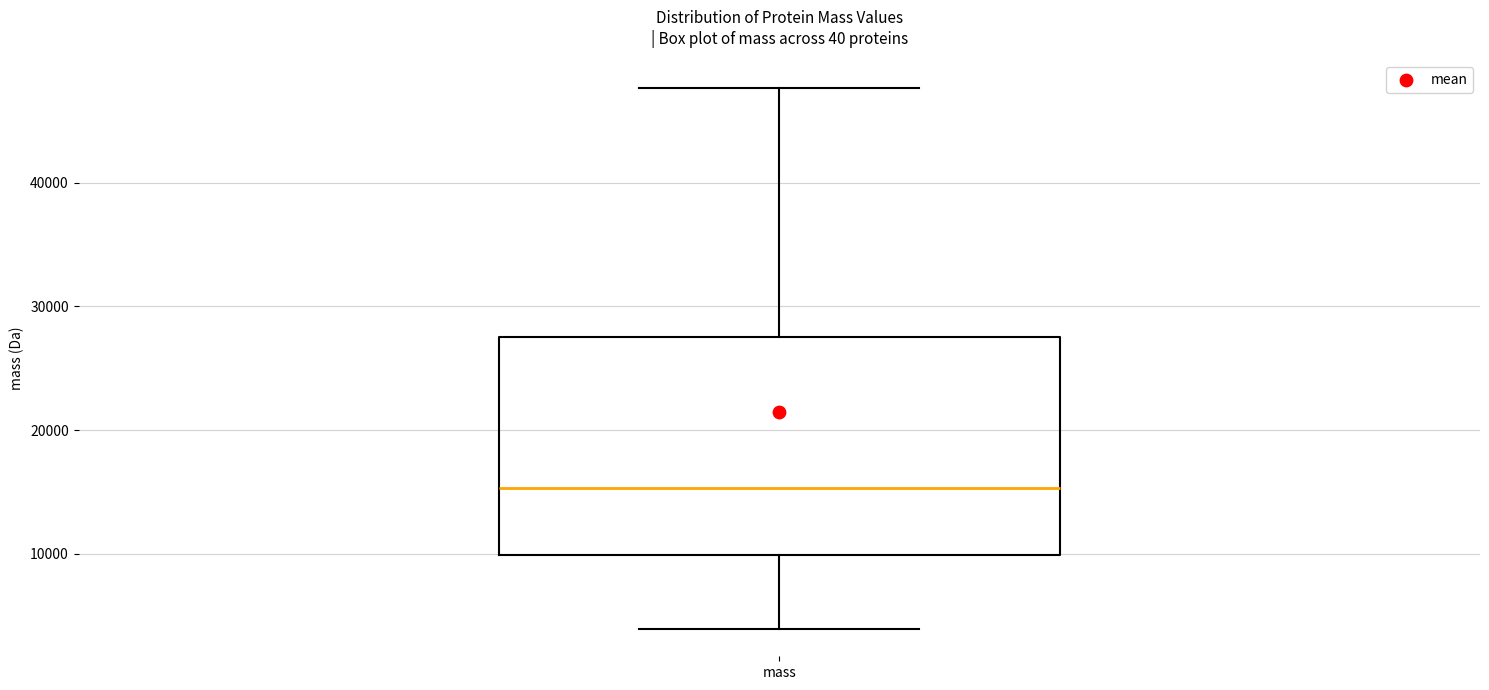

Transcribe this box plot: give where the median line is, the range the box spans, and where the two whiskers end, as read against the y-axis. The values are not printed on the chart, so give them approximately, as read against the axis.

median 15000, box 10000 to 28000, whiskers 4000 to 48000